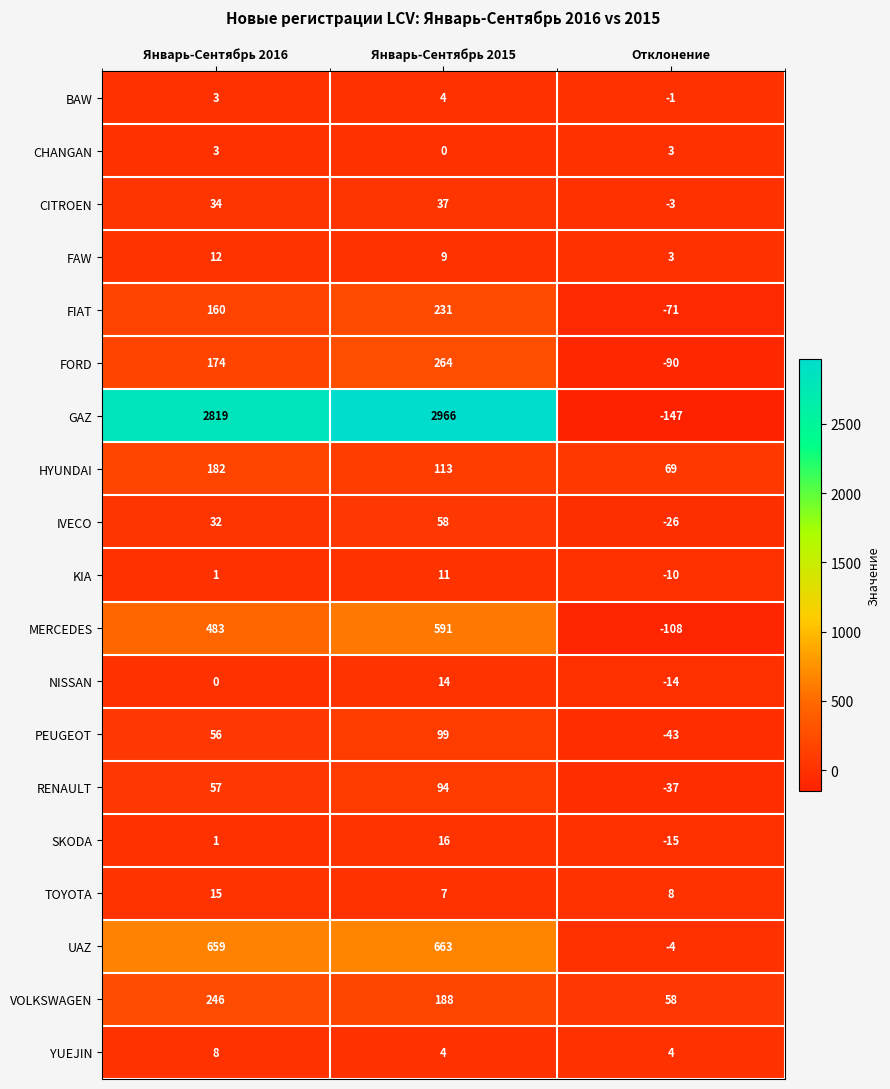

How many positive values does the GAZ series have?

2